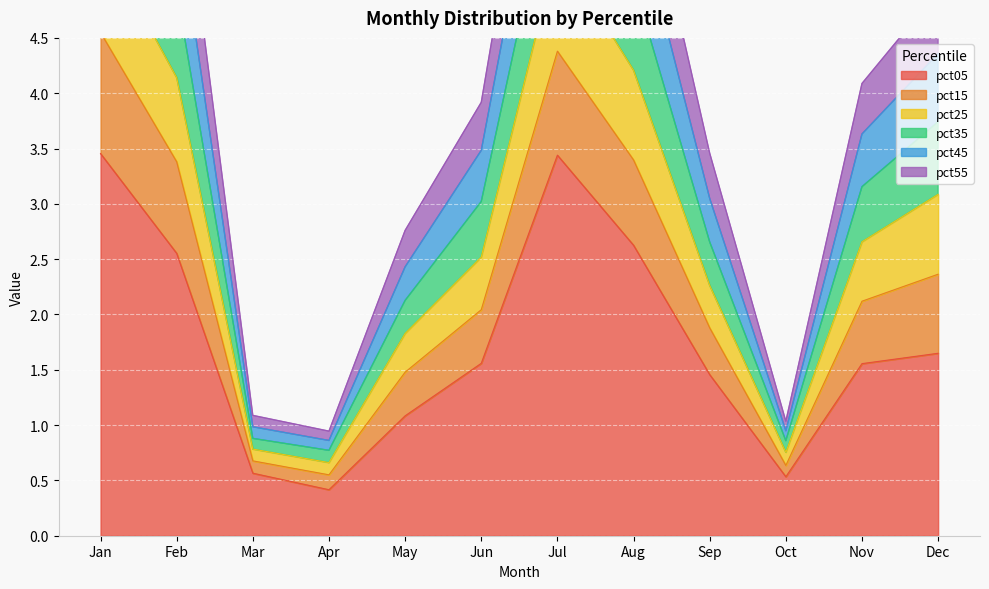

How many categories are shown in the chart?

12